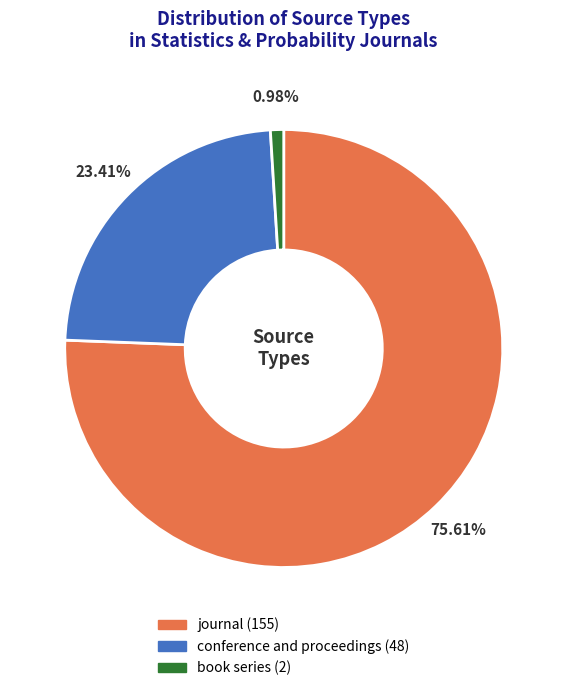

Which category accounts for the majority?

journal